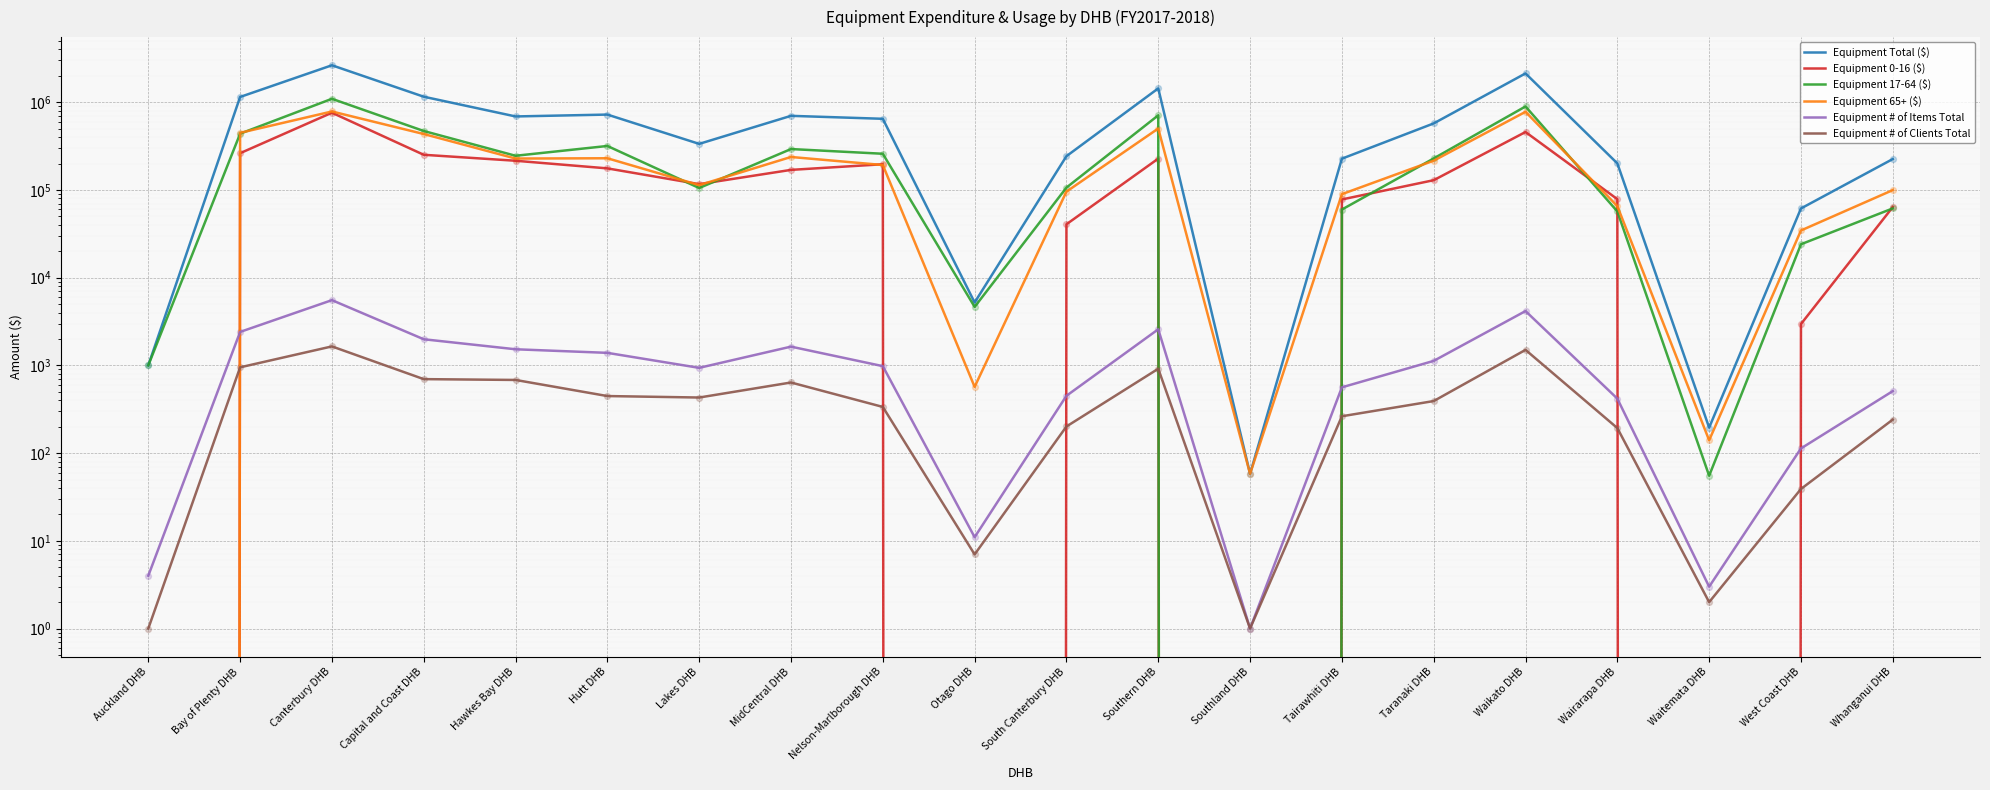

At how many categories does at least one series exceed 904080?

5